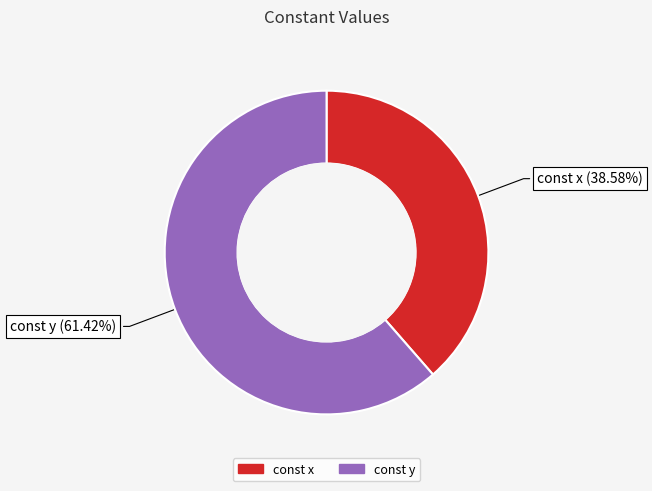

What is the largest slice in the pie chart?

const y